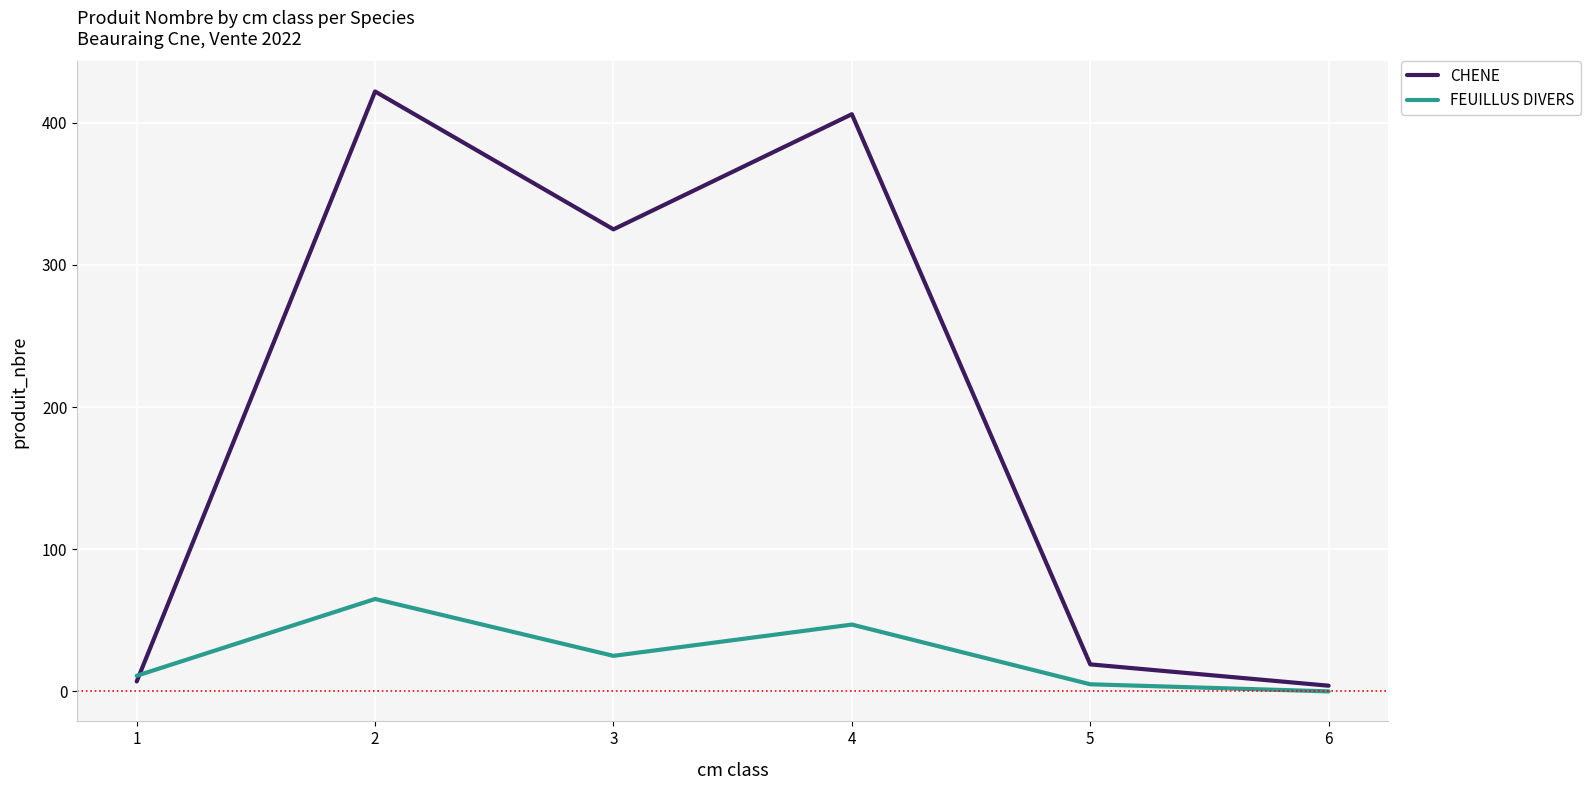

Is the value of CHENE at 1 greater than the value of FEUILLUS DIVERS at 4?

No